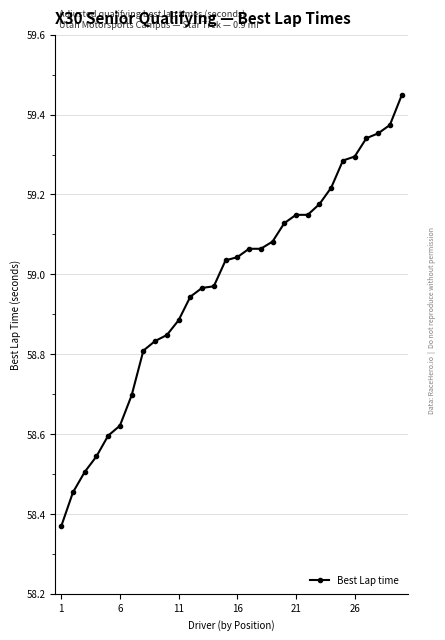

What is the difference between the maximum and minimum values?

1.1